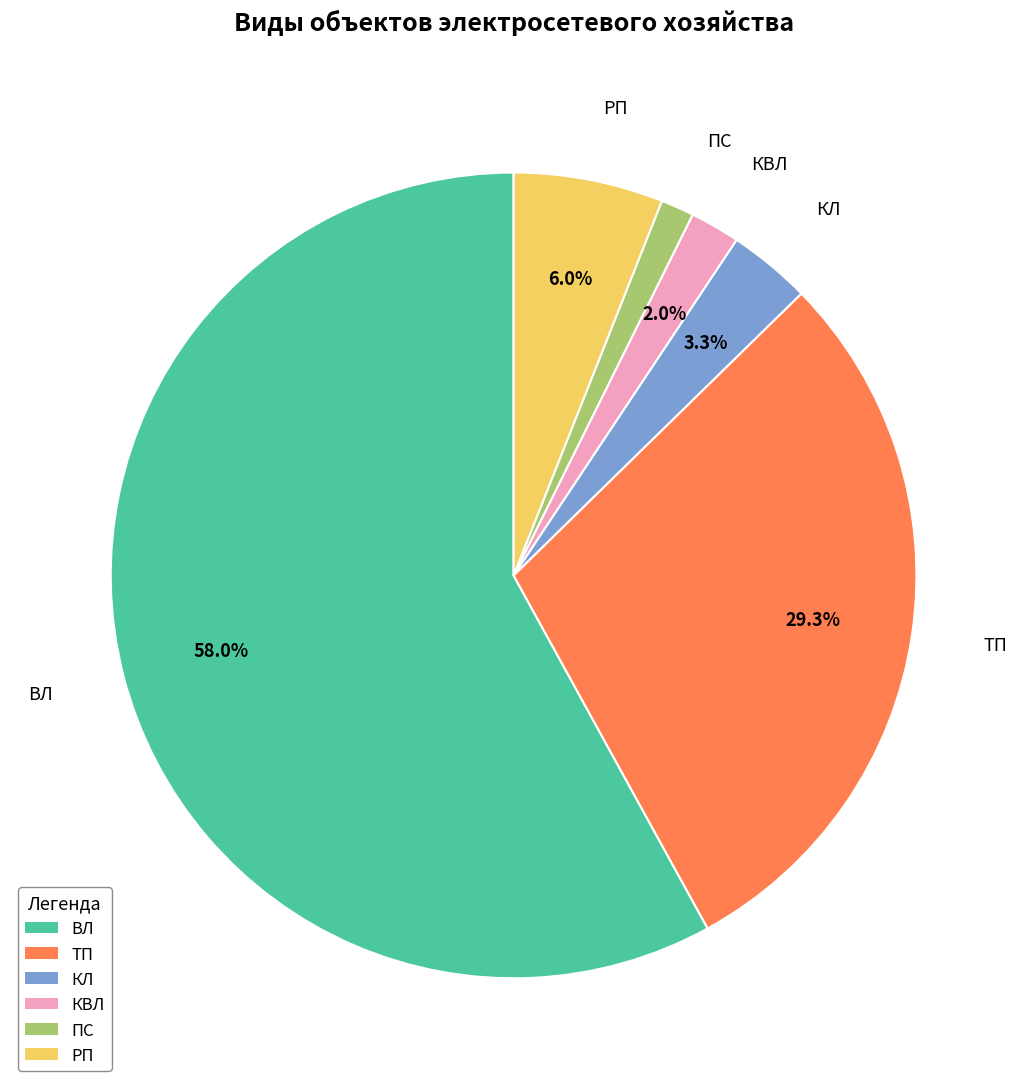

How many segments does this pie chart have?

6